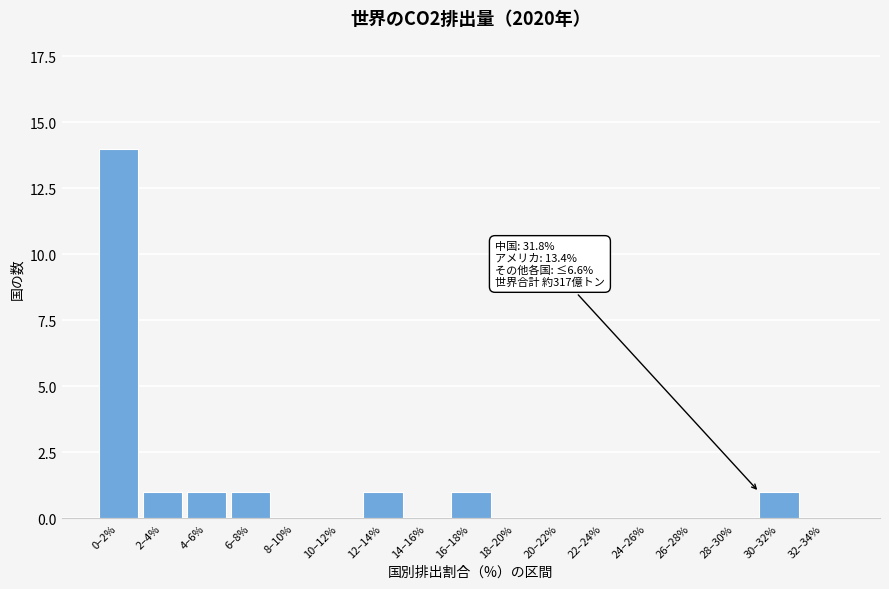

Reading left to right, what are all the values shown in this chart?

0–2%=14	2–4%=1	4–6%=1	6–8%=1	8–10%=0	10–12%=0	12–14%=1	14–16%=0	16–18%=1	18–20%=0	20–22%=0	22–24%=0	24–26%=0	26–28%=0	28–30%=0	30–32%=1	32–34%=0